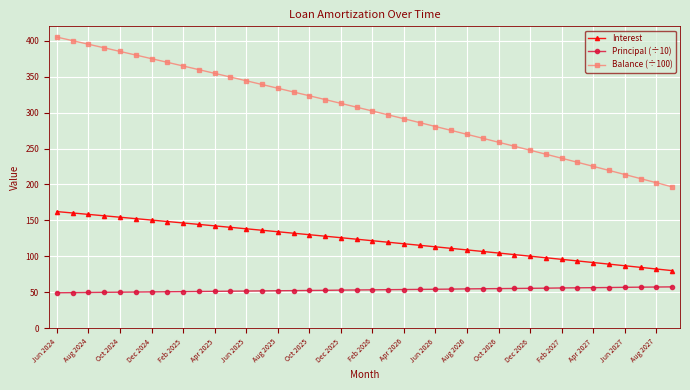

What is the average value of the Balance (÷100) series?

303.4